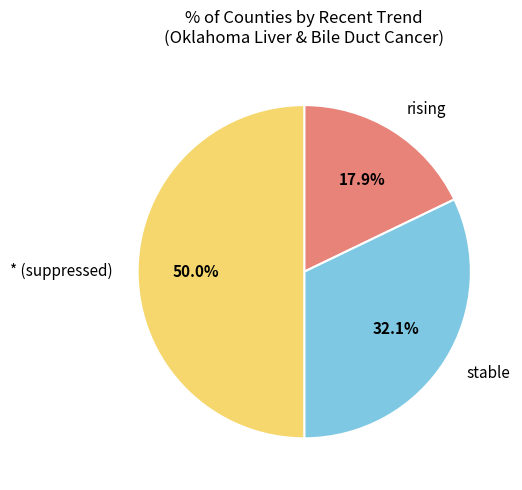

To the nearest percent, what is the difference between the largest and smallest slice percentages?

32%